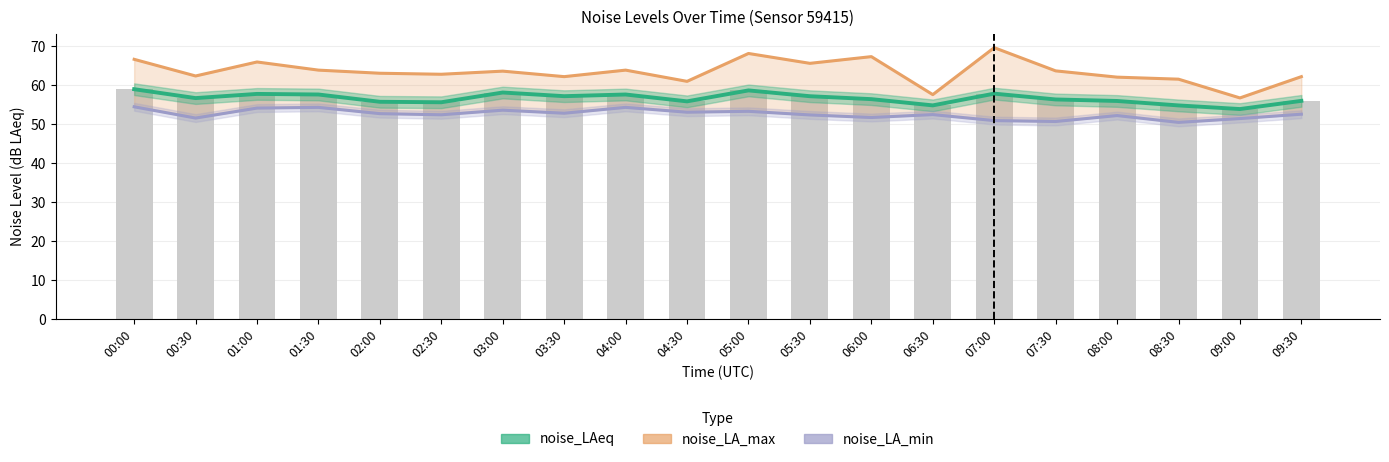

Between 07:00 and 09:00, which is larger?

07:00